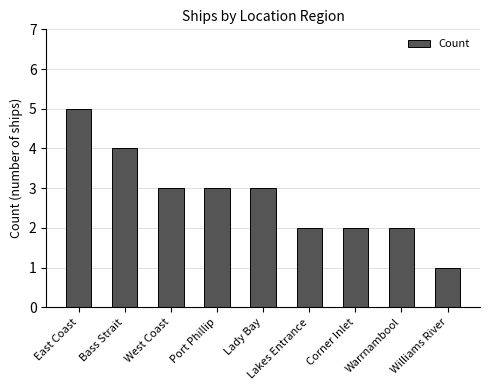

What is the value of the 1st bar from the left?

5